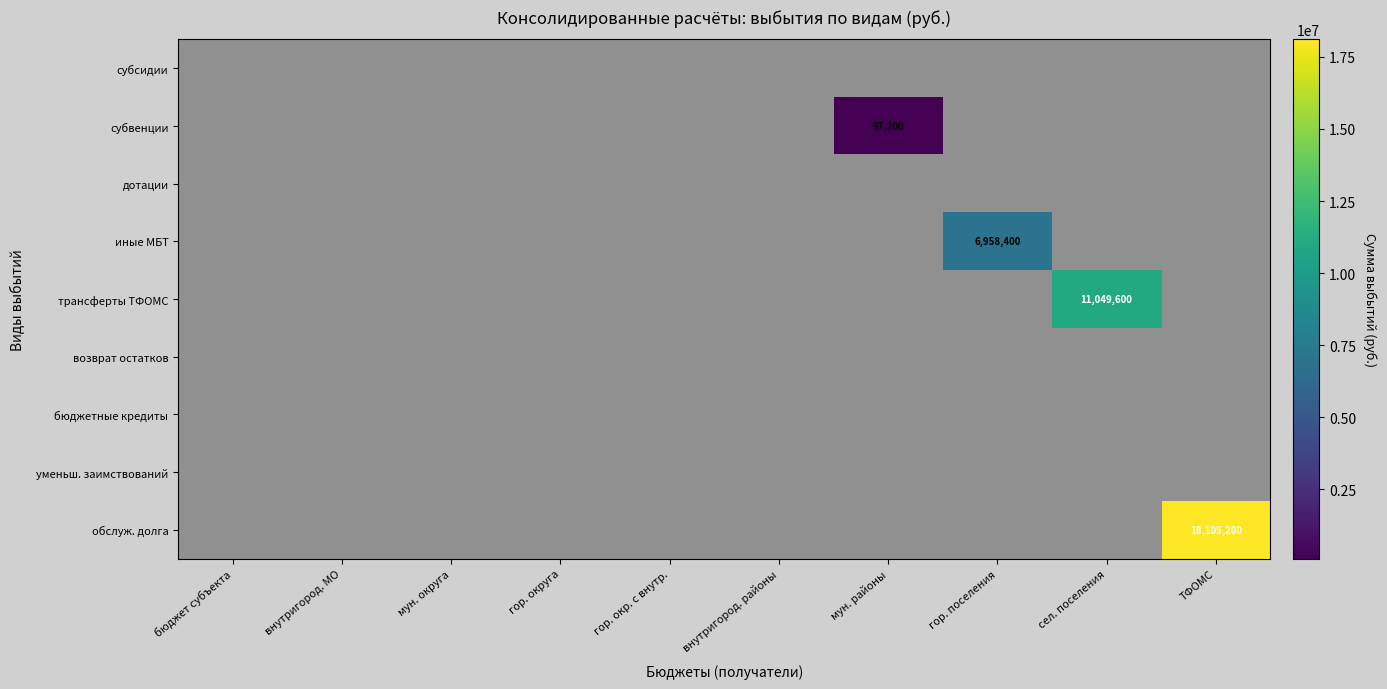

Between гор. округа and внутригород. районы, which is larger?

гор. округа